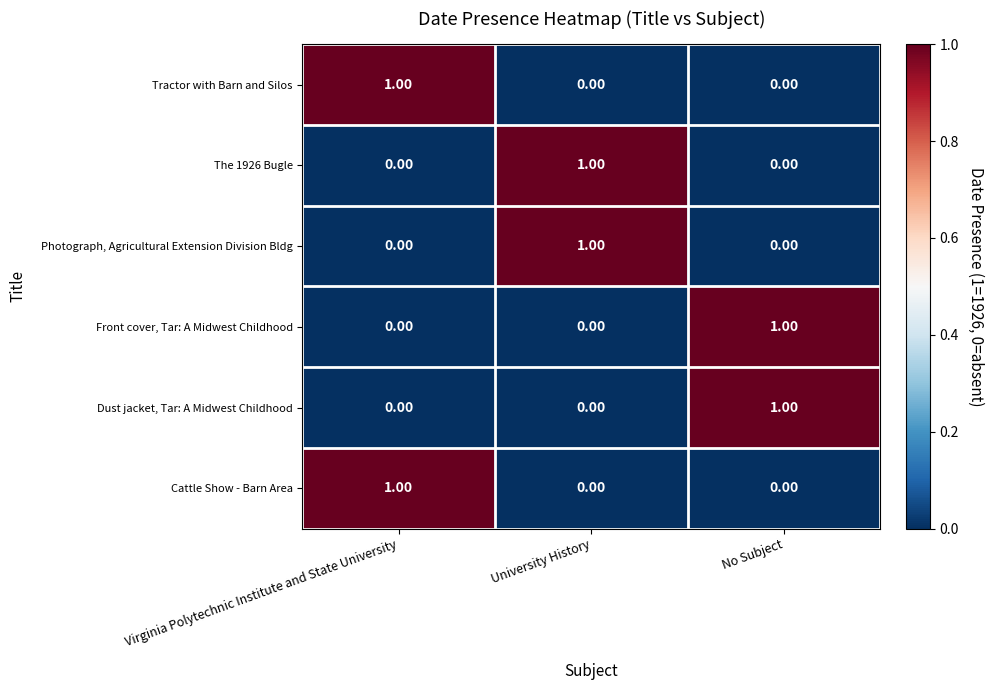

At which label does Front cover, Tar: A Midwest Childhood reach its peak?

No Subject